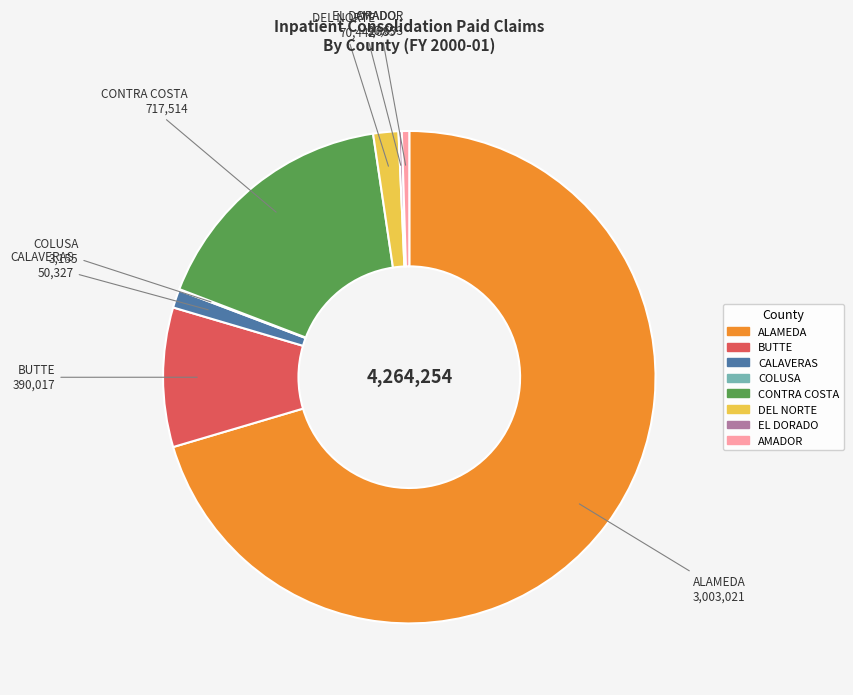

Approximately how many times larger is the value at ALAMEDA compared to BUTTE?

7.7